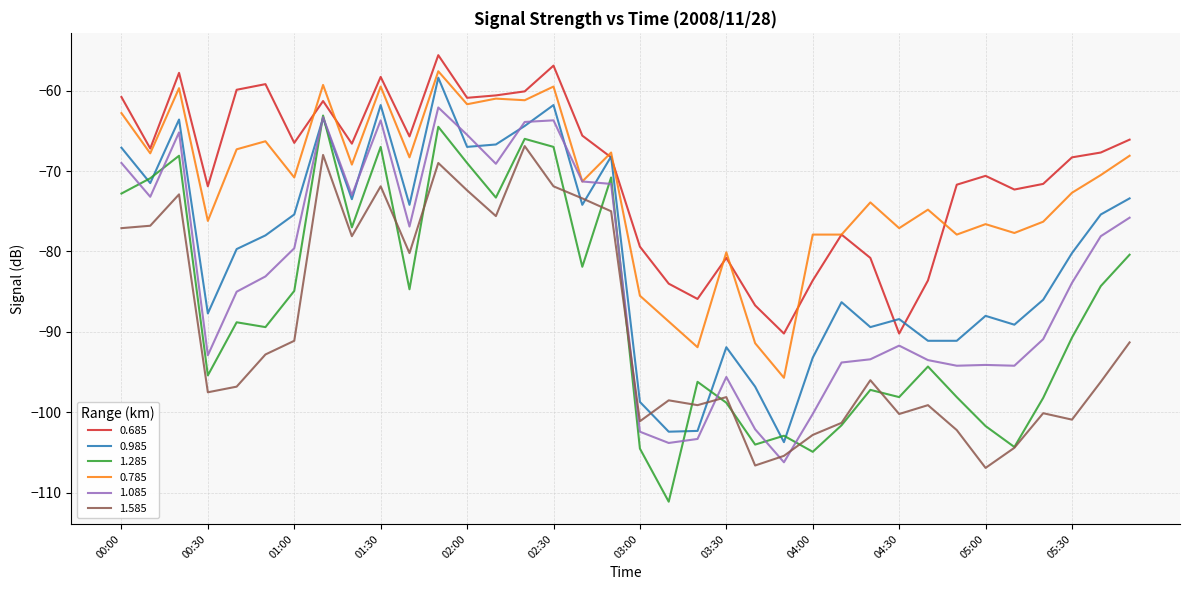

True or false: 0.785 and 1.285 intersect in this chart.

False